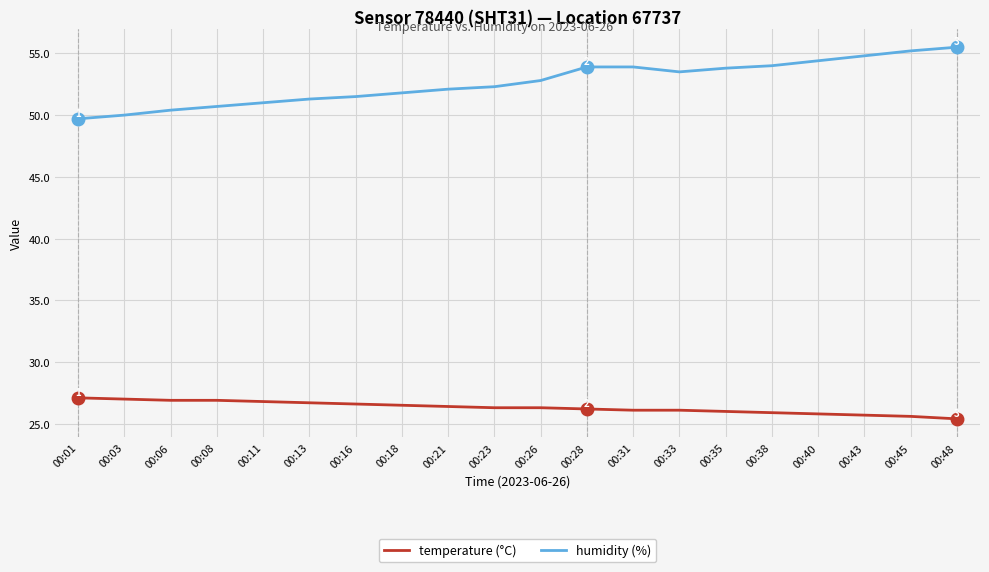

What is the sum of all temperature (°C) values?

526.3